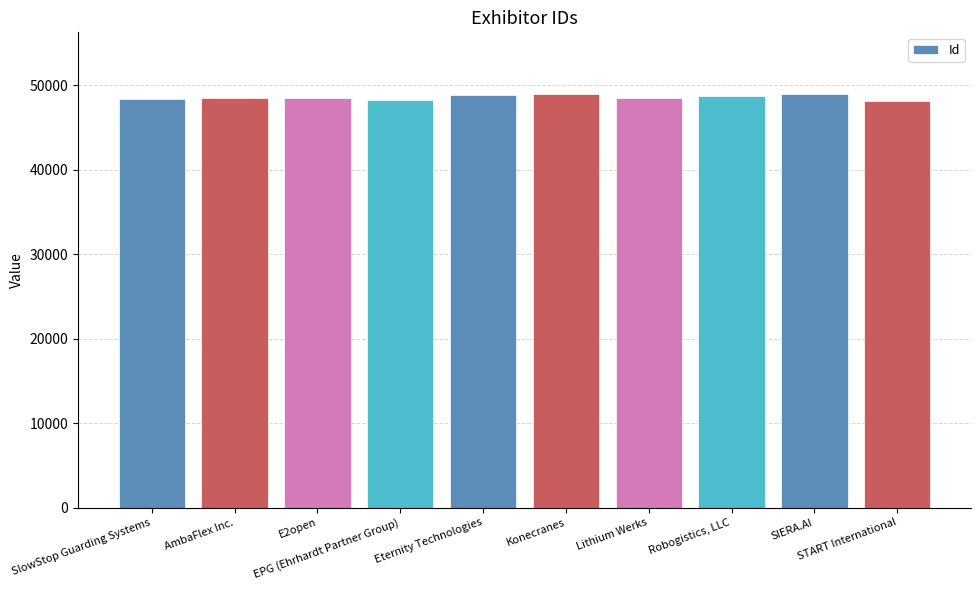

Does the chart contain stacked bars?

No